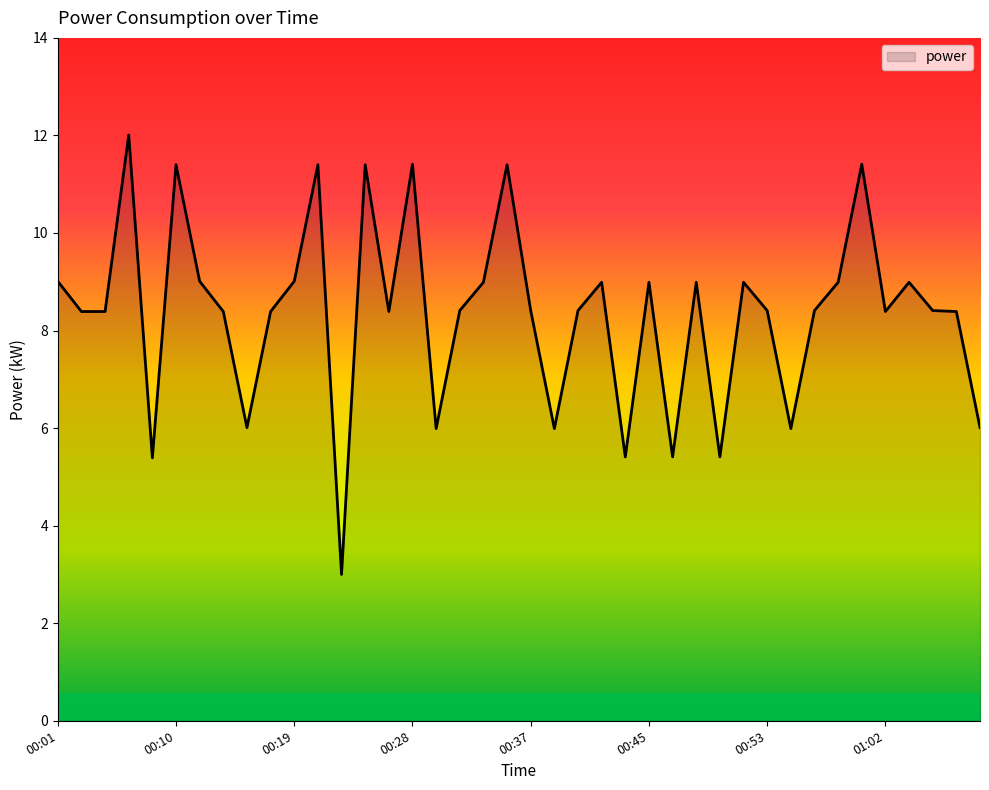

What is the difference between the maximum and minimum values?

9.0